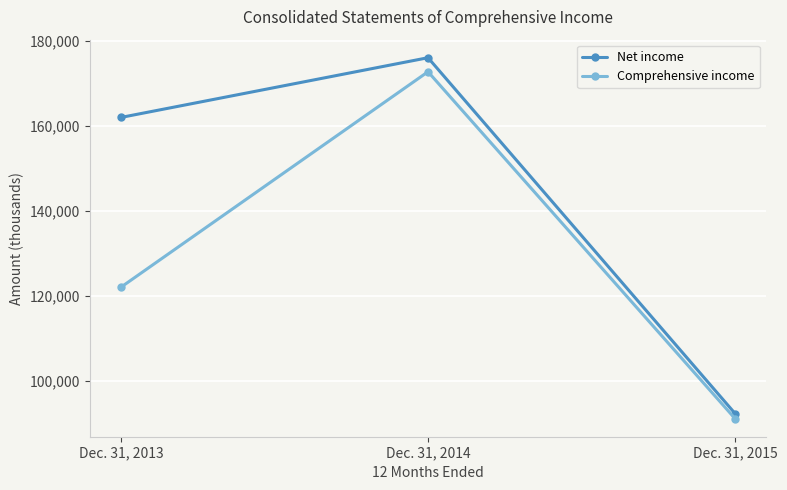

At Dec. 31, 2014, list the series in order from smallest to largest.

Comprehensive income, Net income